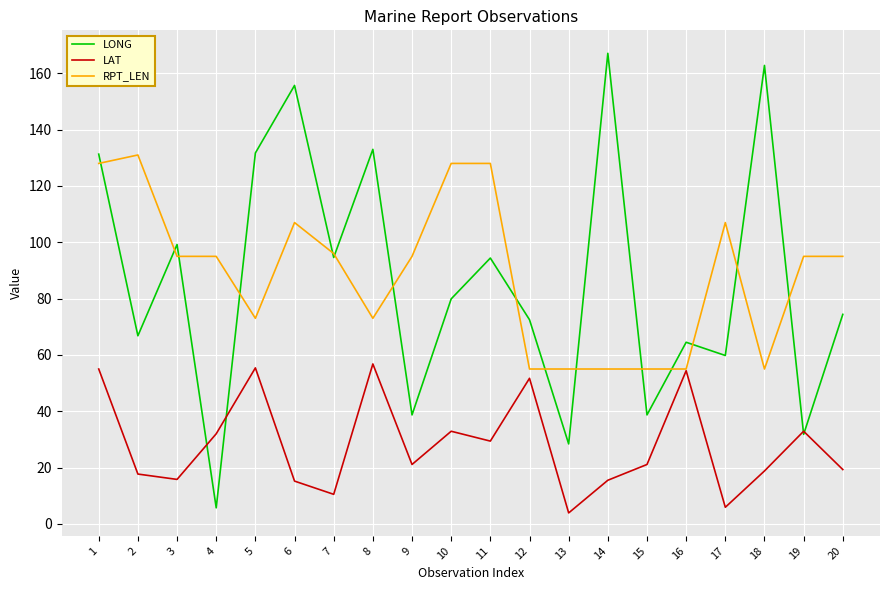

True or false: RPT_LEN and LONG intersect in this chart.

True